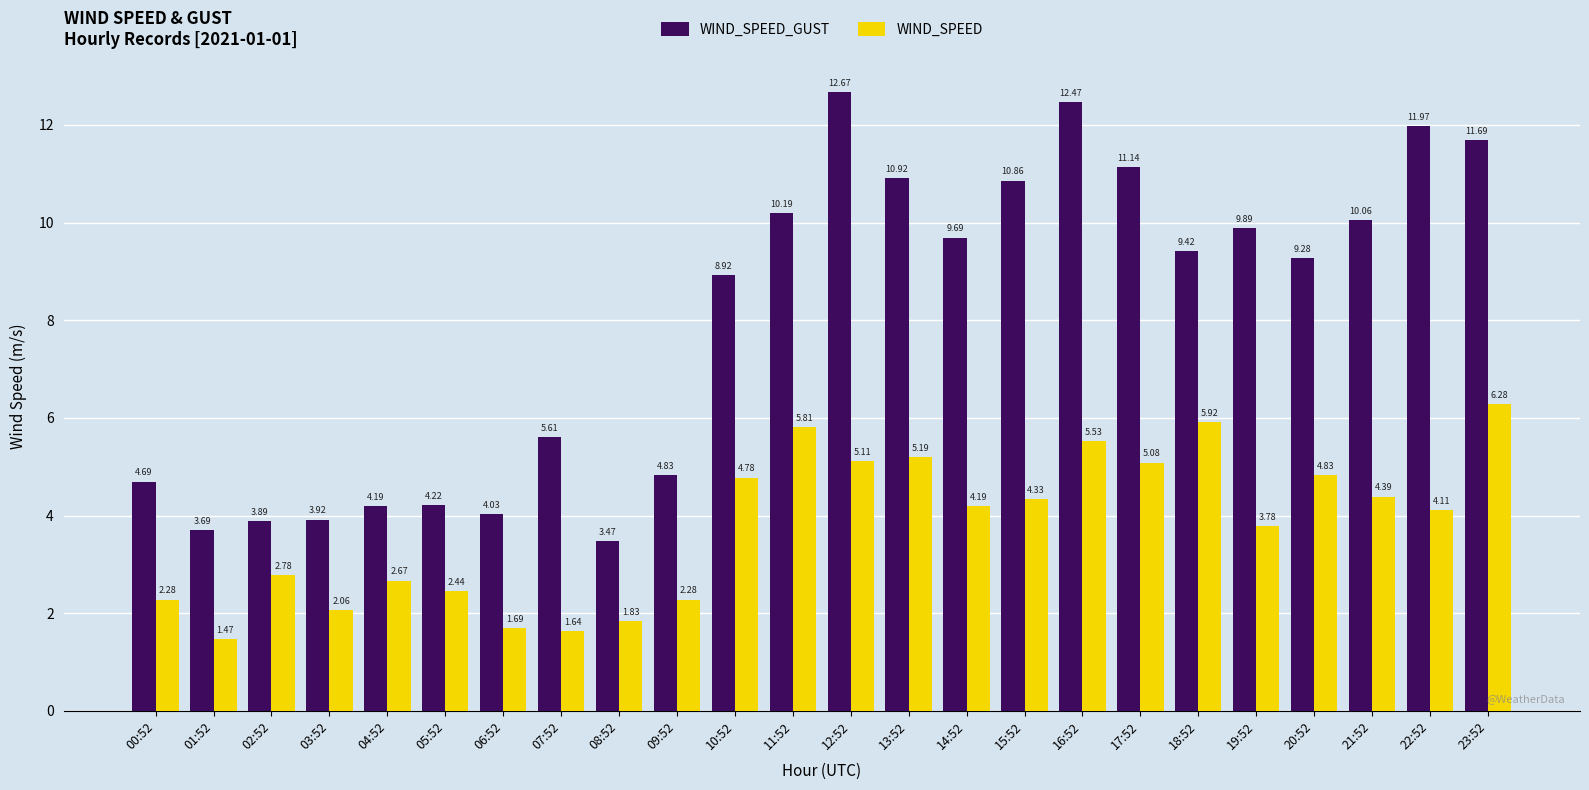

What is the difference between the maximum and minimum values in the WIND_SPEED_GUST series?

9.2